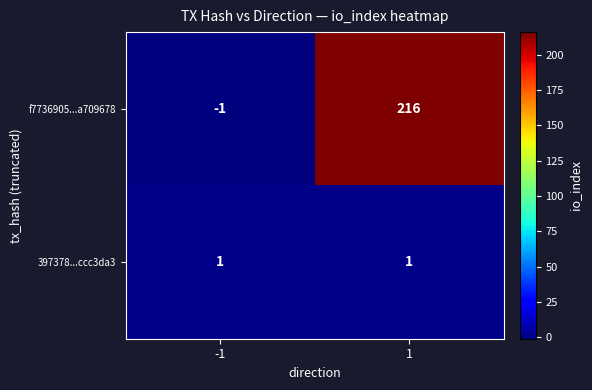

At 1, list the series in order from largest to smallest.

f7736905...a709678, 397378...ccc3da3